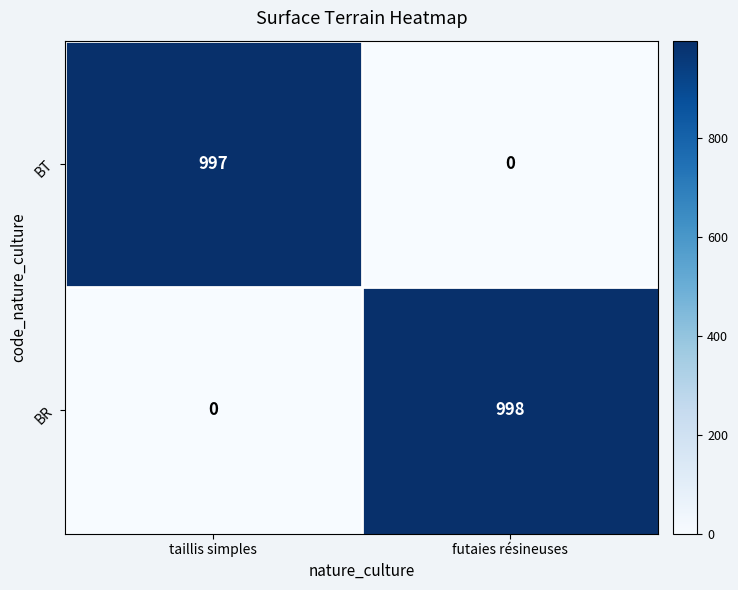

At which category does the chart reach its peak across all series?

futaies résineuses